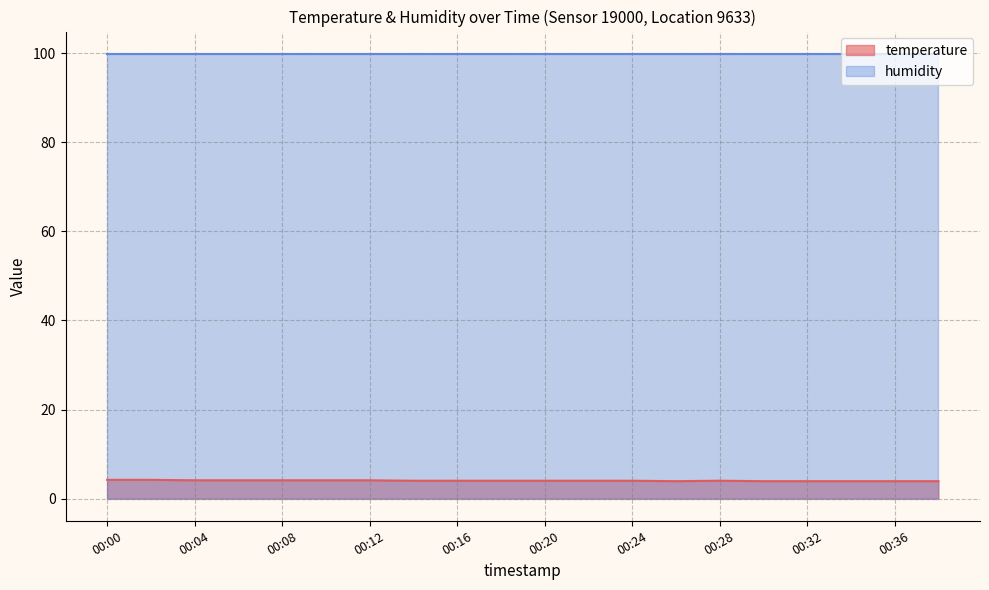

Count the values in the range 3 to 4.

13